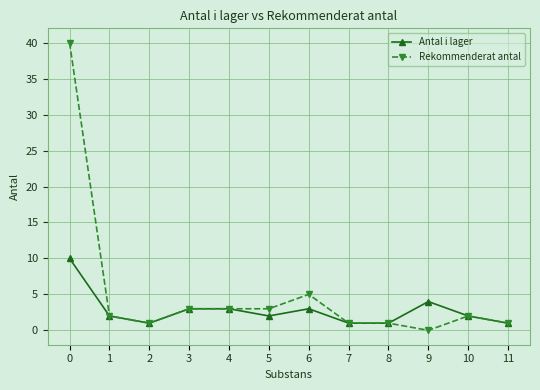

List the series in order of their overall mean, lowest first.

Antal i lager, Rekommenderat antal